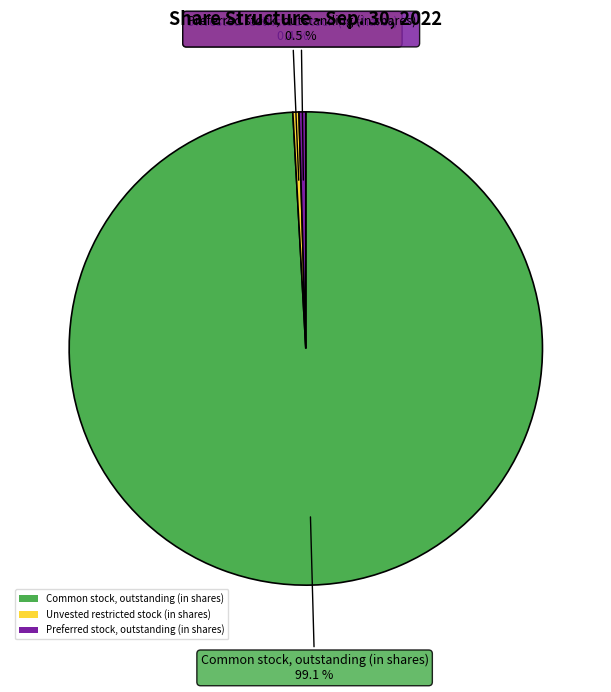

What percentage do Unvested restricted stock (in shares) and Preferred stock, outstanding (in shares) together represent?

0.9%